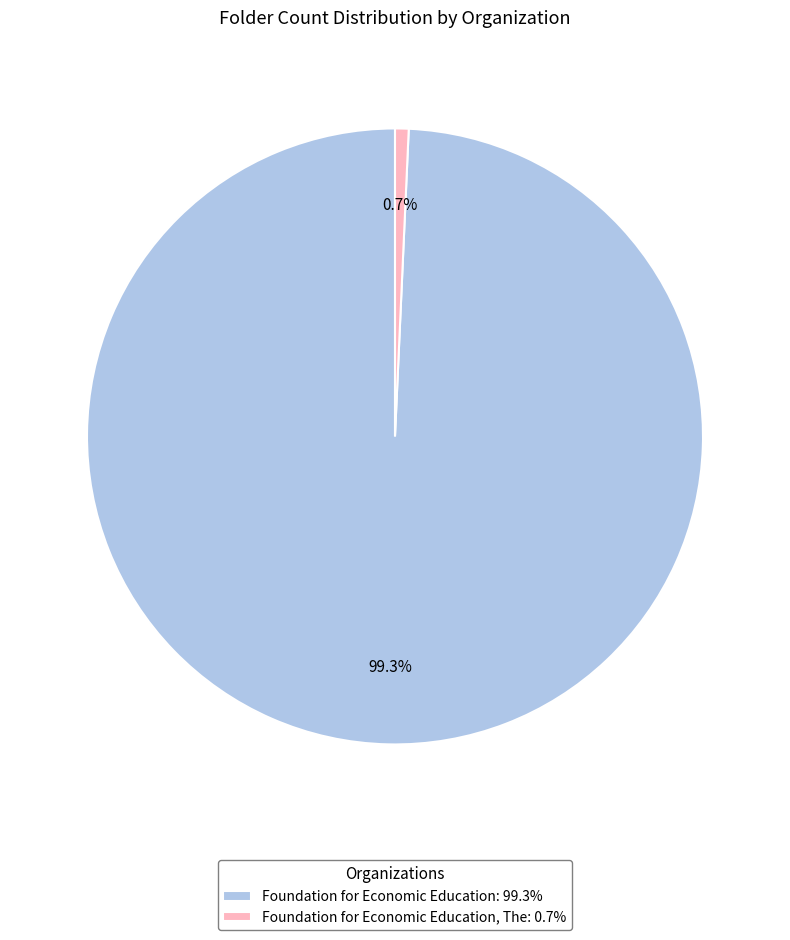

Is Foundation for Economic Education, The: 0.7% the majority of the pie?

No